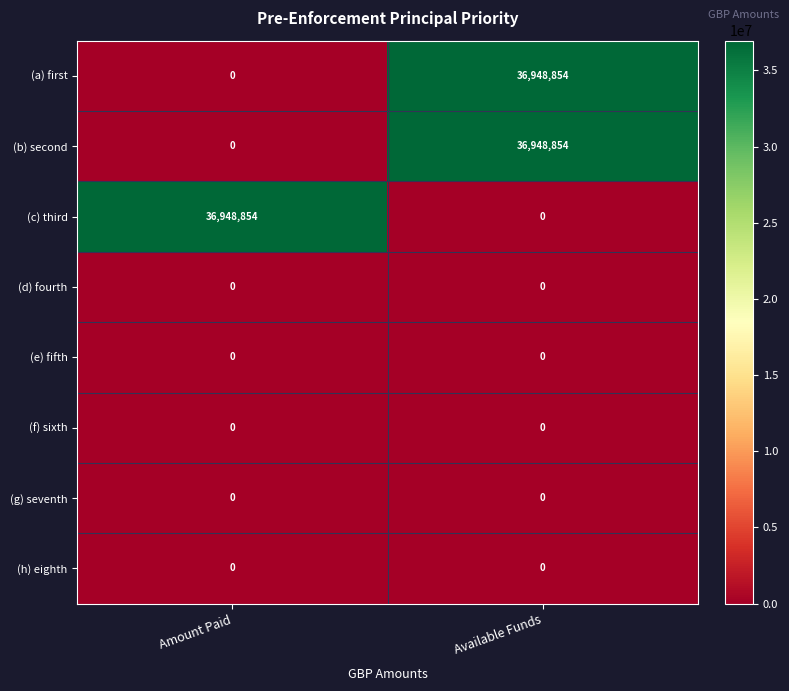

Is it true that (e) fifth equals 0 at Amount Paid?

True